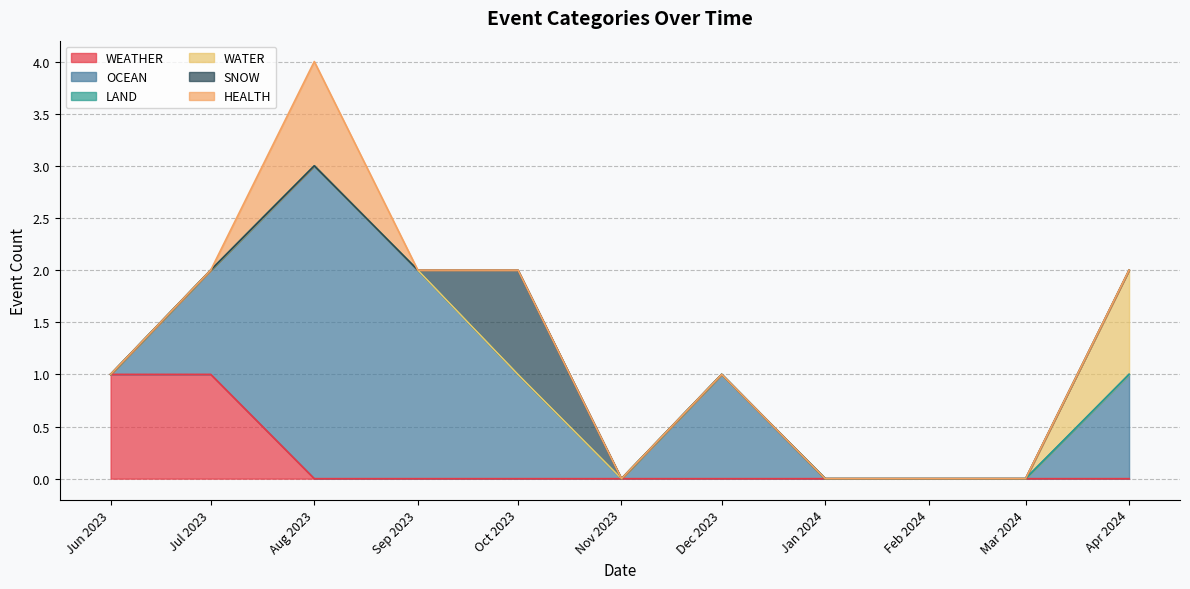

Rank the series at 2023-09 from lowest to highest value.

WEATHER, LAND, WATER, SNOW, HEALTH, OCEAN